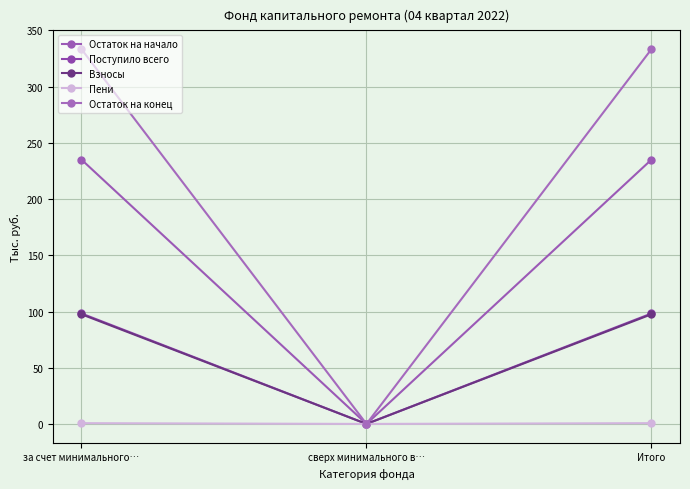

What is the difference between the maximum and minimum values in the Остаток на начало series?

235.2